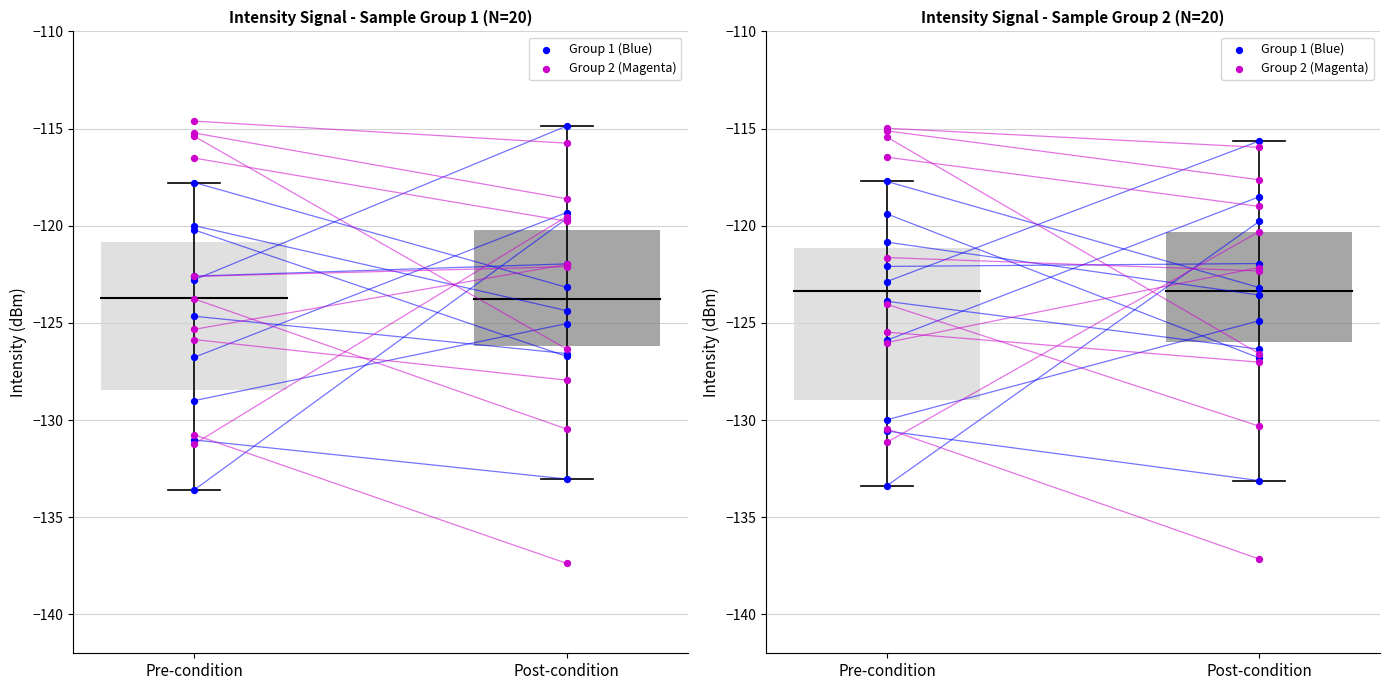

Which series has the widest spread of Y values?

Group 2 (Magenta)